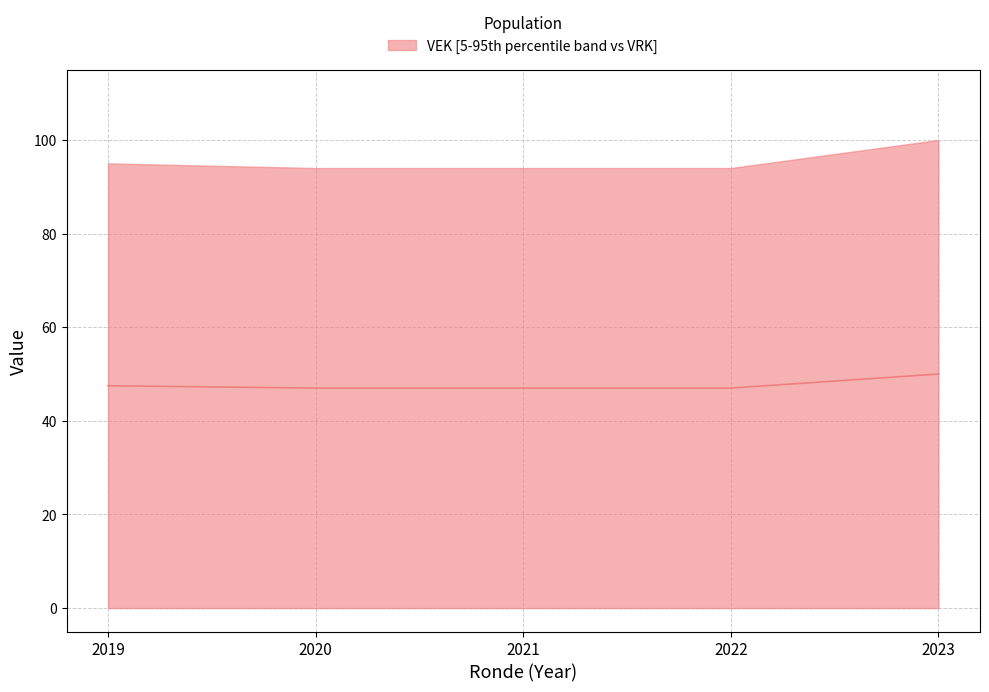

The chart shows a value of 75.6 at 2021. True or false?

False